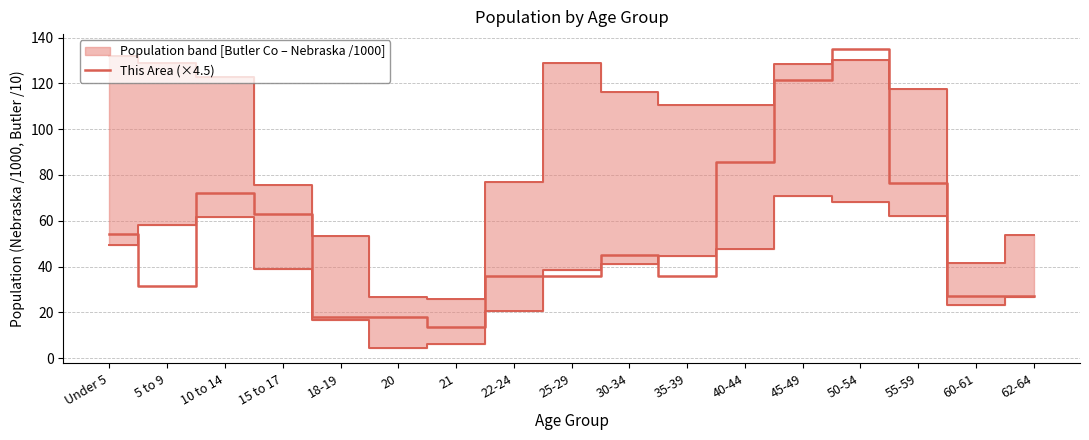

Does the chart have visible grid lines?

Yes